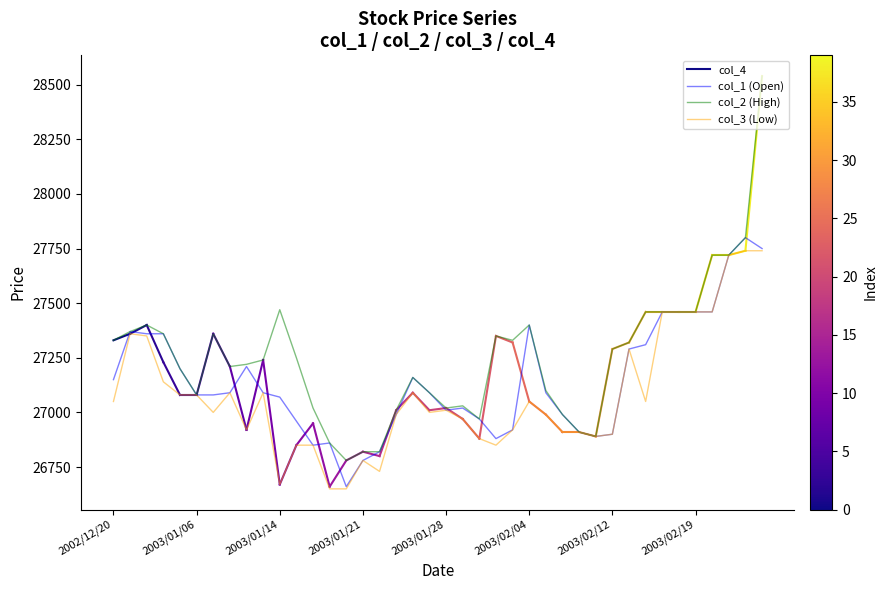

How many values in the col_2 series are below 27250?

20